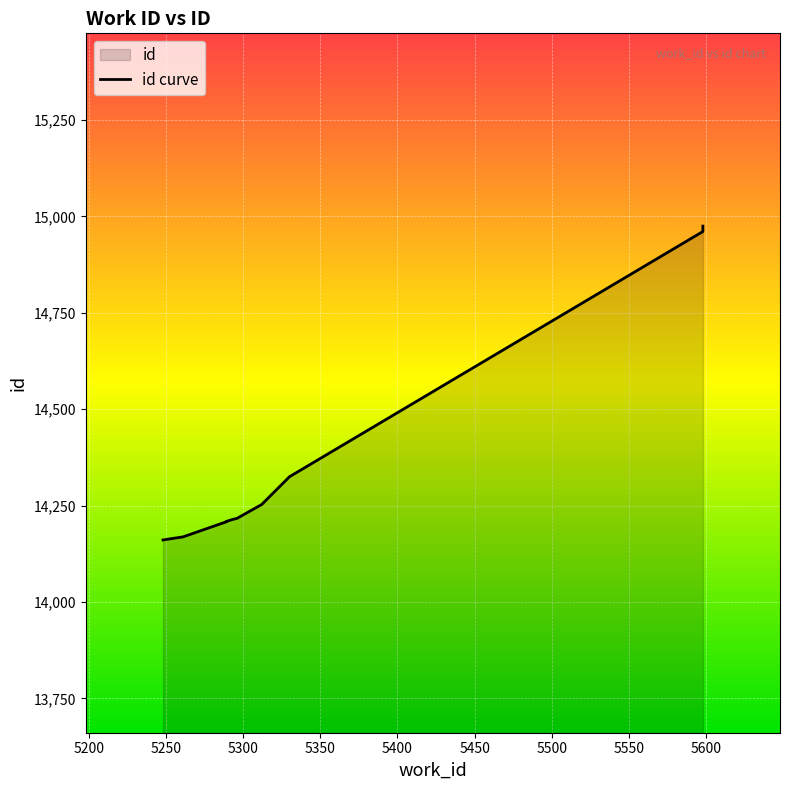

Rank the categories by value from highest to lowest.

5598, 5598, 5330, 5312, 5296, 5293, 5289, 5289, 5261, 5248